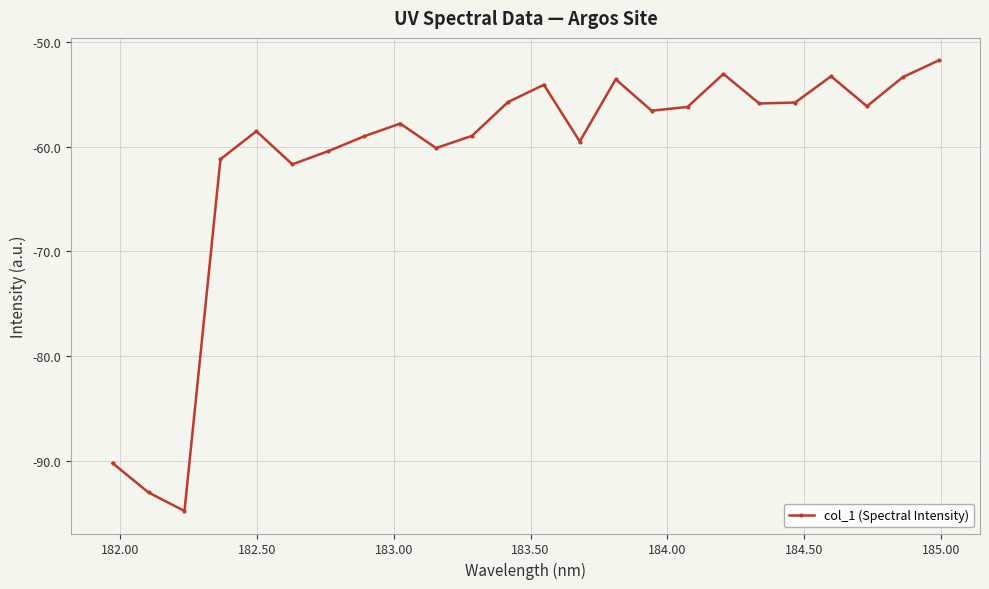

What is the value of the 11th point from the left?

-59.0